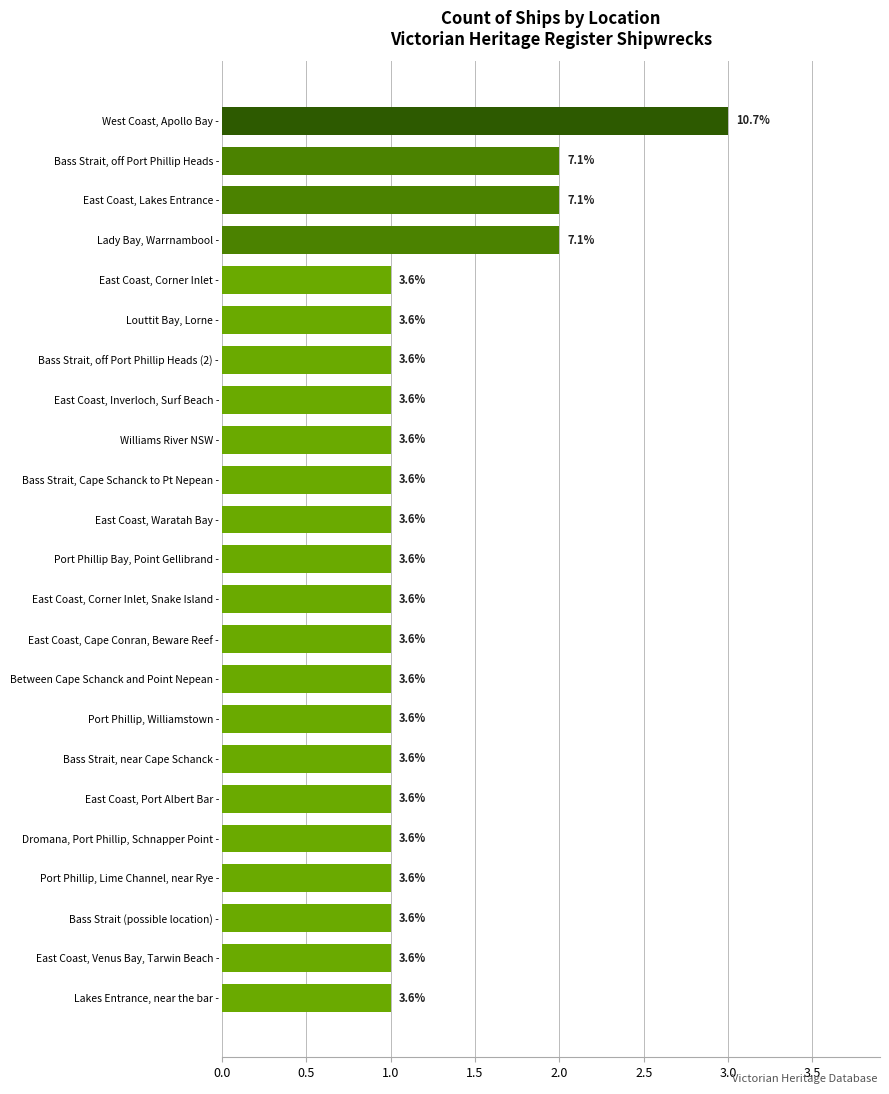

Does the chart contain any negative values?

No